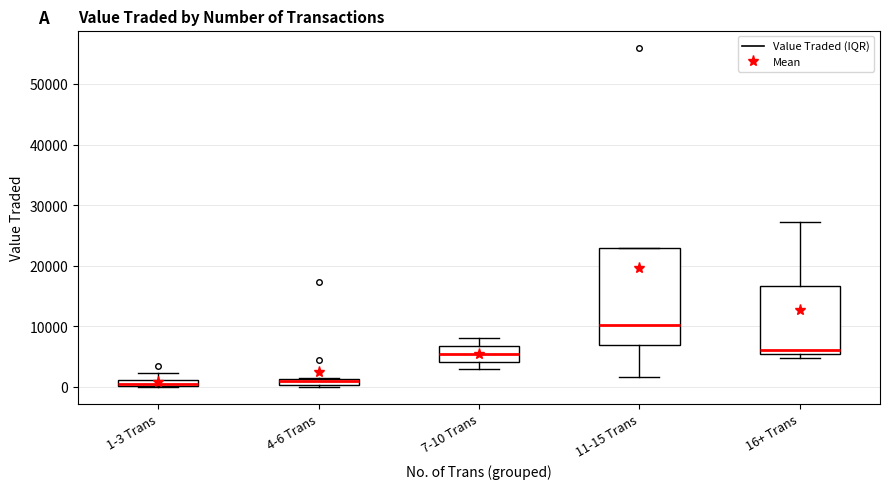

Which box has the highest median line?

11-15 Trans